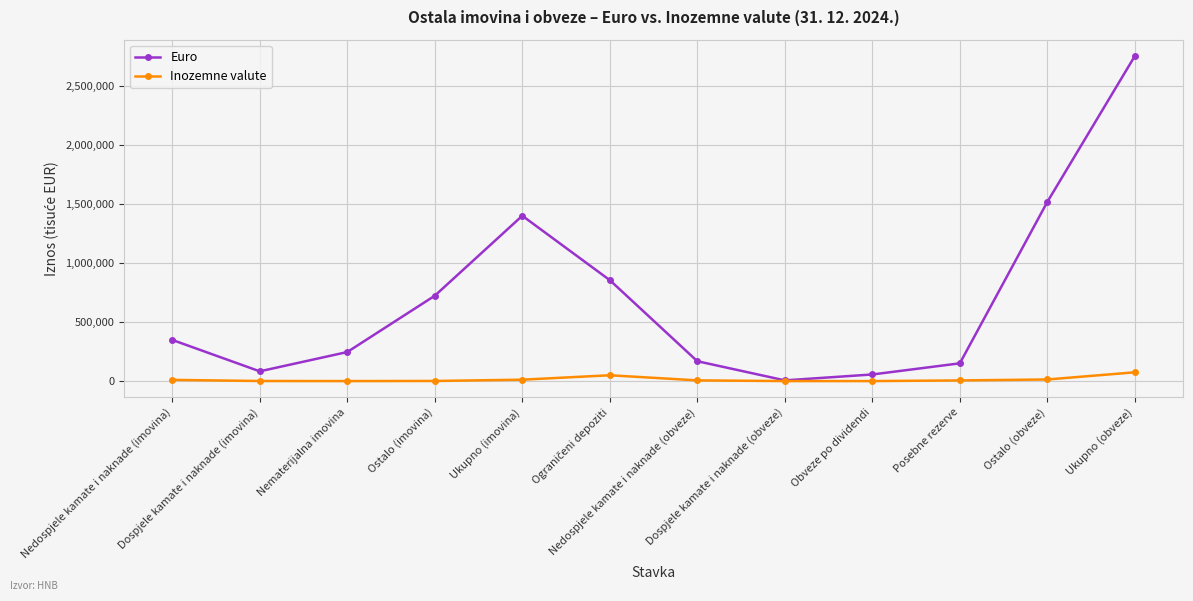

List the series in order of their overall mean, highest first.

Euro, Inozemne valute